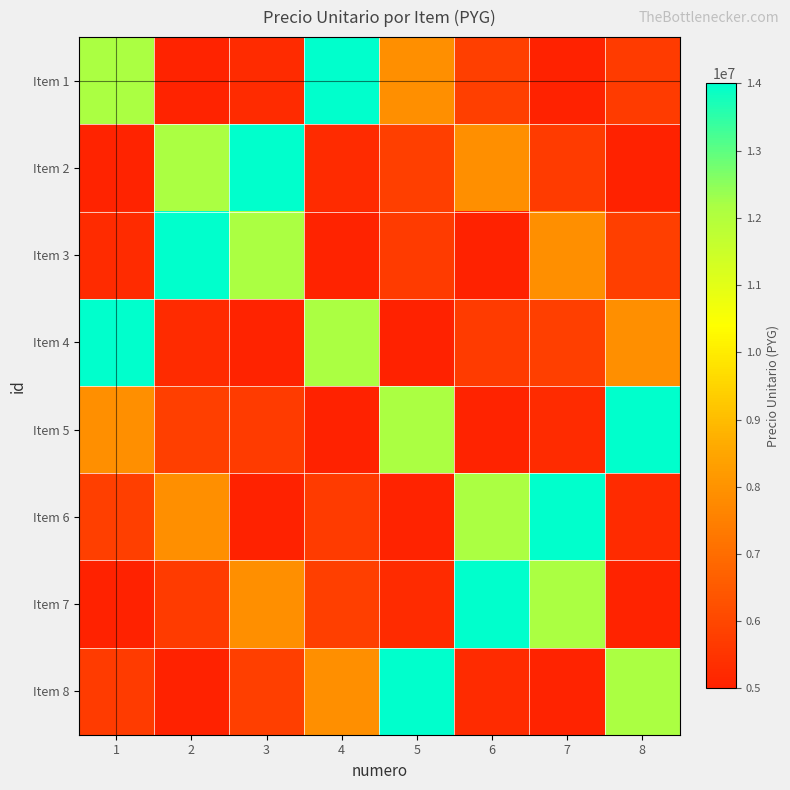

Rank the series at 3 from lowest to highest value.

Item 6, Item 4, Item 1, Item 5, Item 8, Item 7, Item 3, Item 2